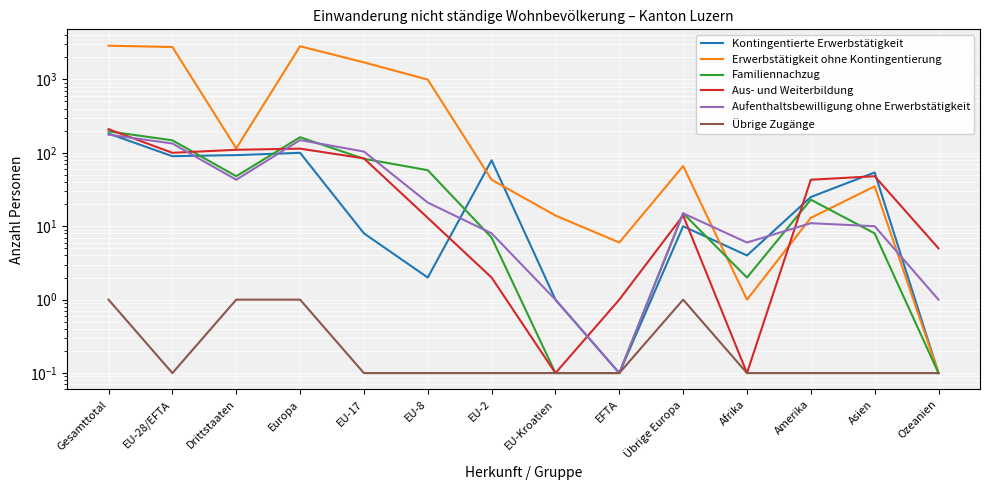

True or false: Kontingentierte Erwerbstätigkeit and Übrige Zugänge cross at least once.

False